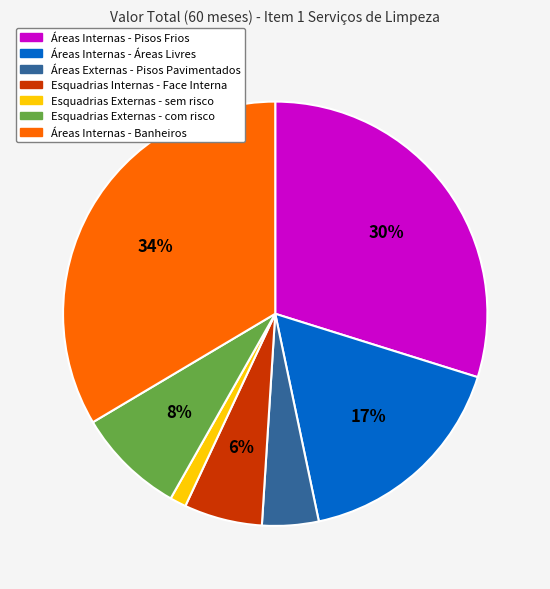

Combined, do Esquadrias Externas - sem risco and Áreas Internas - Banheiros account for over 50%?

No